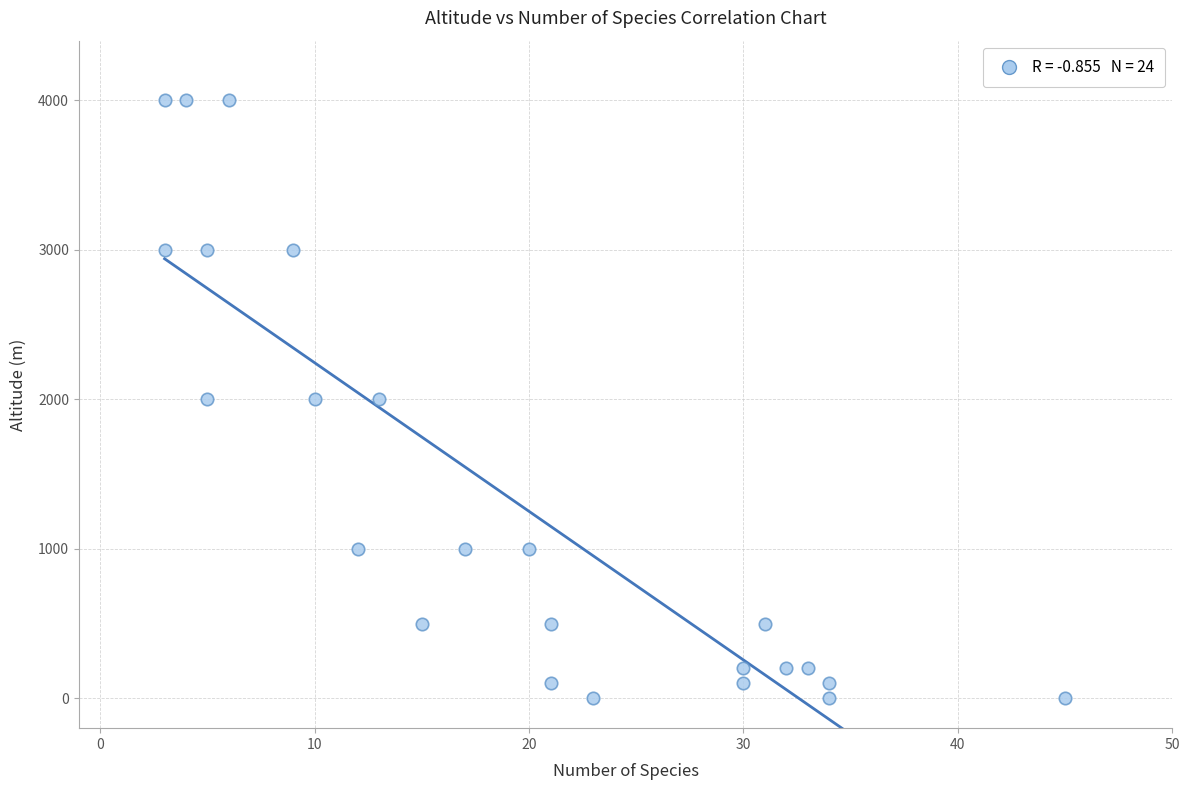

What is the range of X values (max minus min)?

42